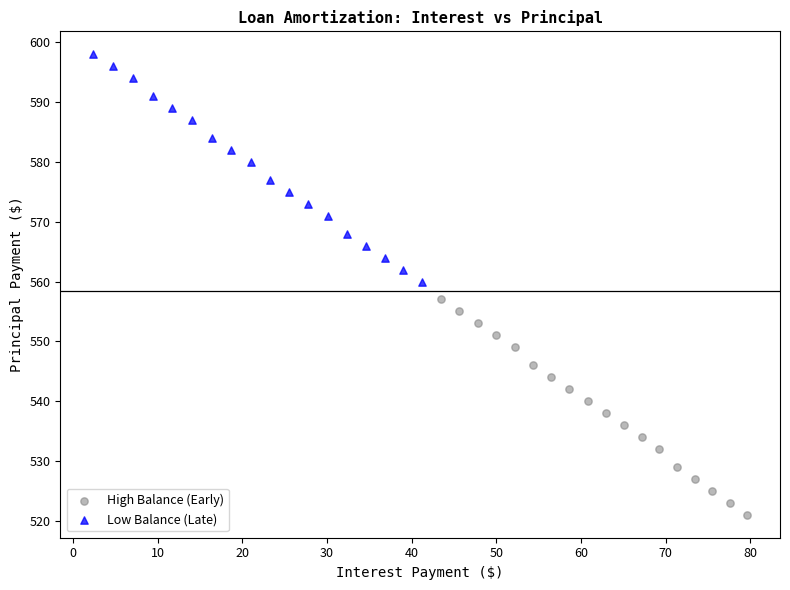

Which series has the largest Y range (max minus min)?

Low Balance (Late)